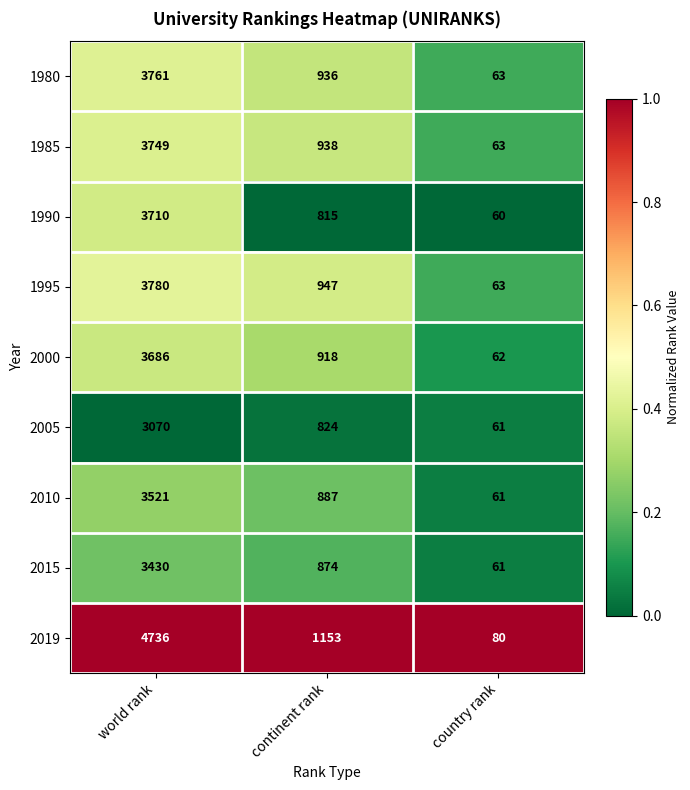

What is the total value across all series at continent rank?

8292